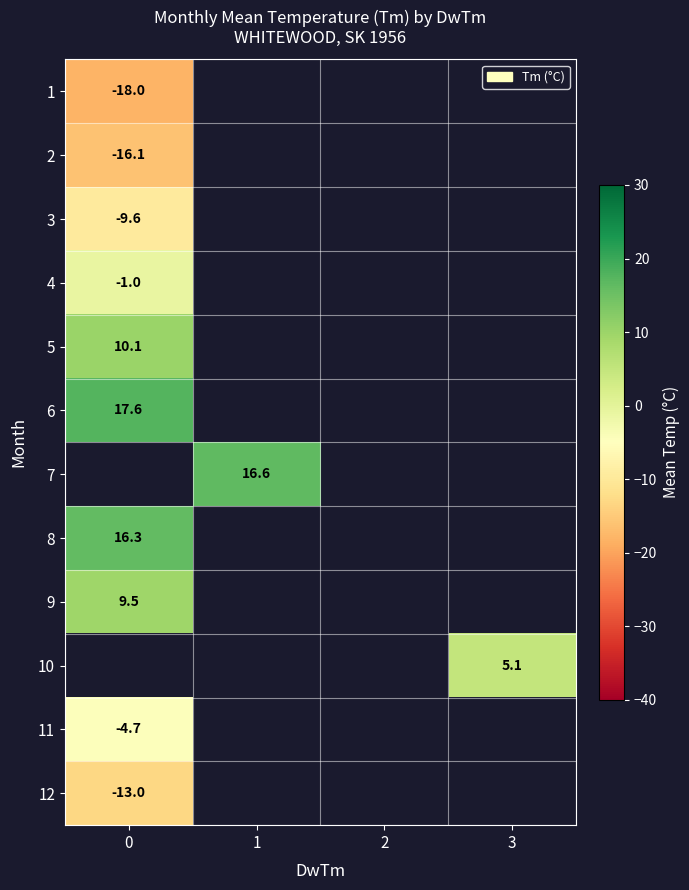

The 10 series shows 5.1 at 3. True or false?

True